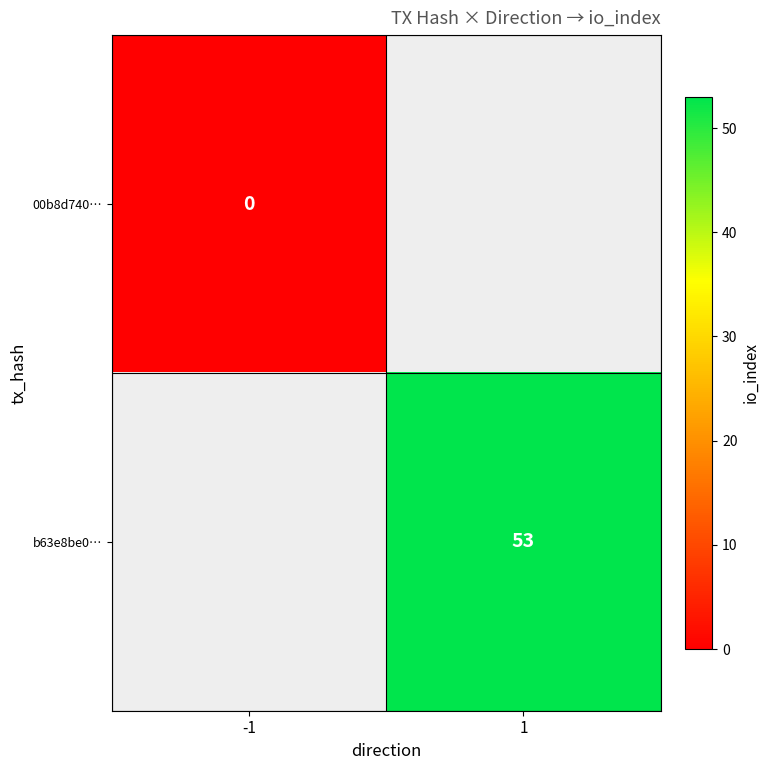

Is the value of b63e8be0… at 1 greater than the value of 00b8d740… at -1?

Yes